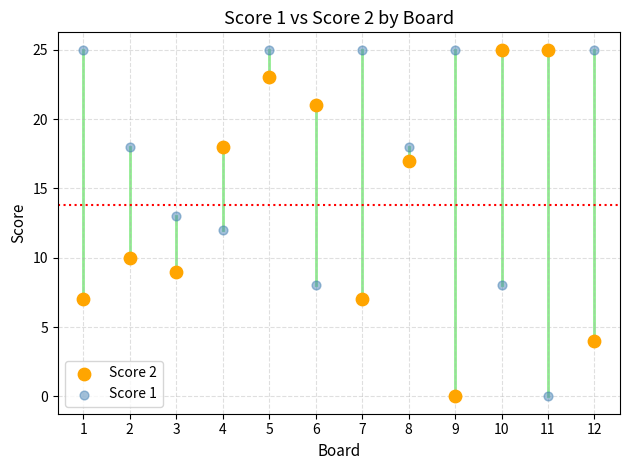

What is the X range (max minus min) for the scatter plot?

11